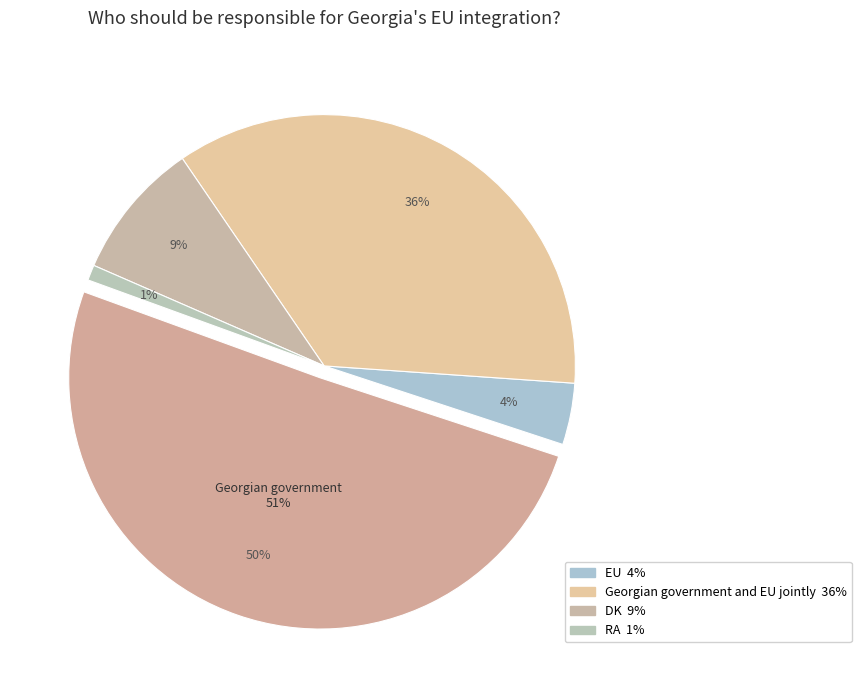

What is the majority slice?

Georgian government